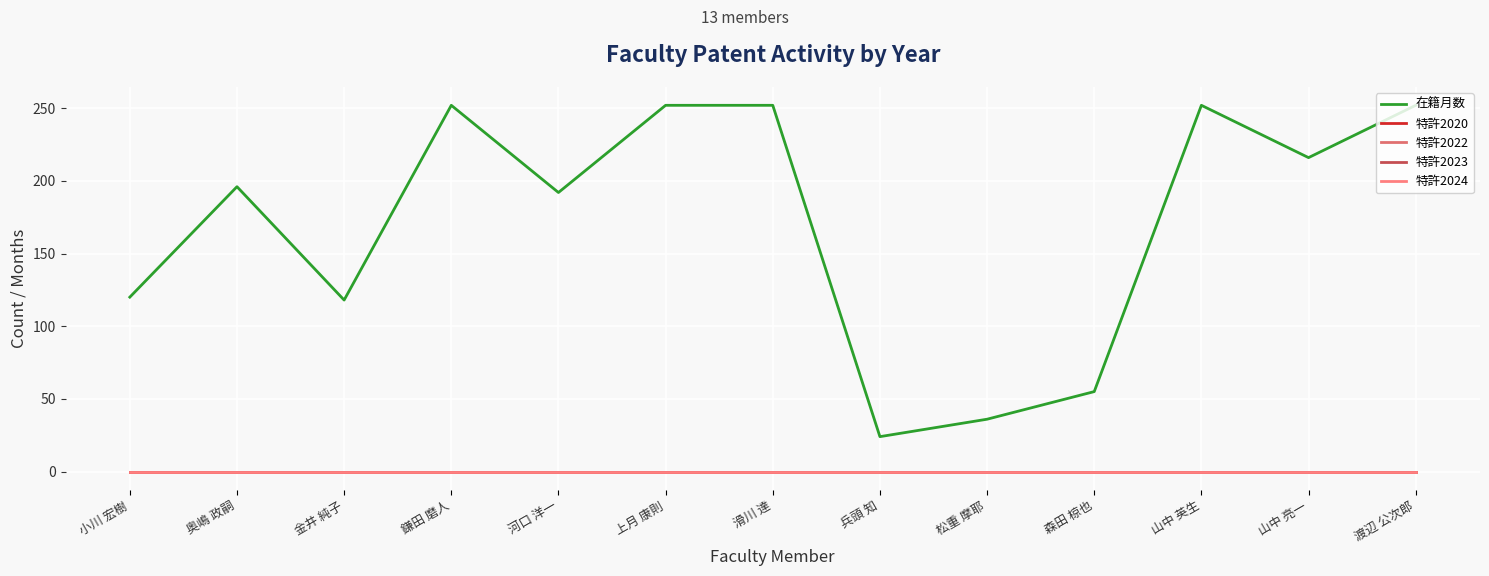

Reading left to right, extract all data points from this chart.

在籍月数: 120	196	118	252	192	252	252	24	36	55	252	216	252
特許2020: 0	0	0	0	0	0	0	0	0	0	0	0	0
特許2022: 0	0	0	0	0	0	0	0	0	0	0	0	0
特許2023: 0	0	0	0	0	0	0	0	0	0	0	0	0
特許2024: 0	0	0	0	0	0	0	0	0	0	0	0	0